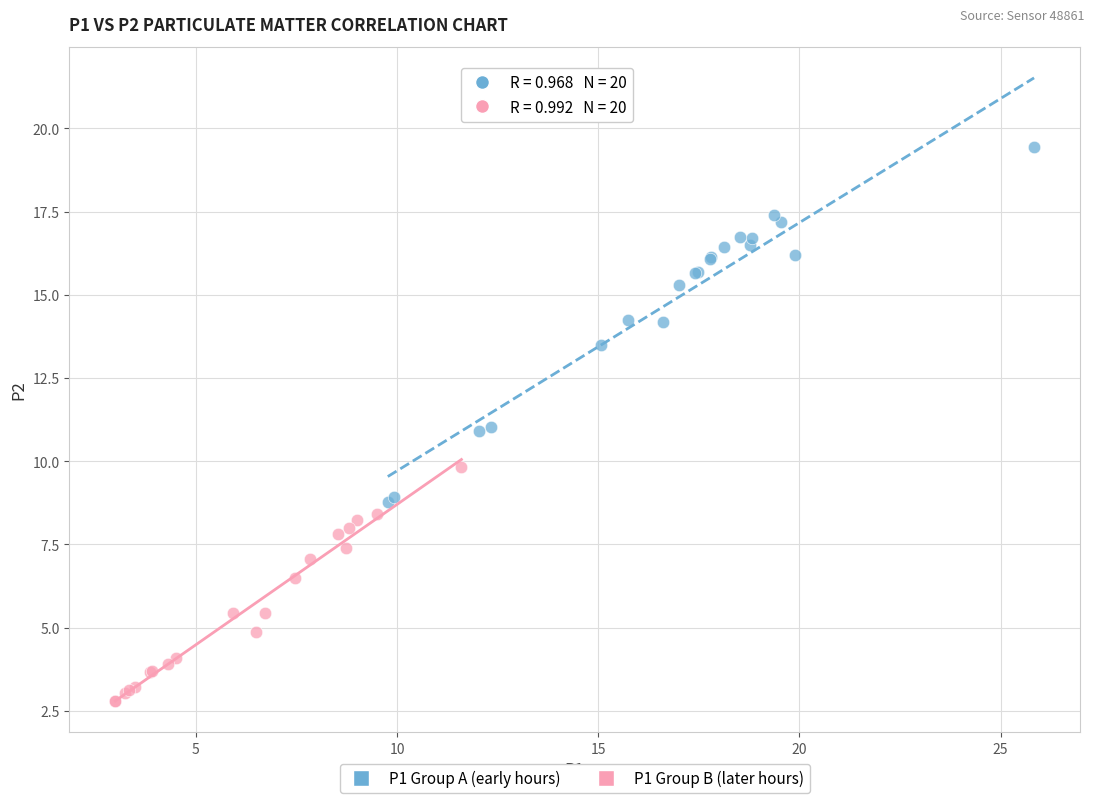

Which series reaches the minimum Y coordinate?

P1 Group B (later hours)